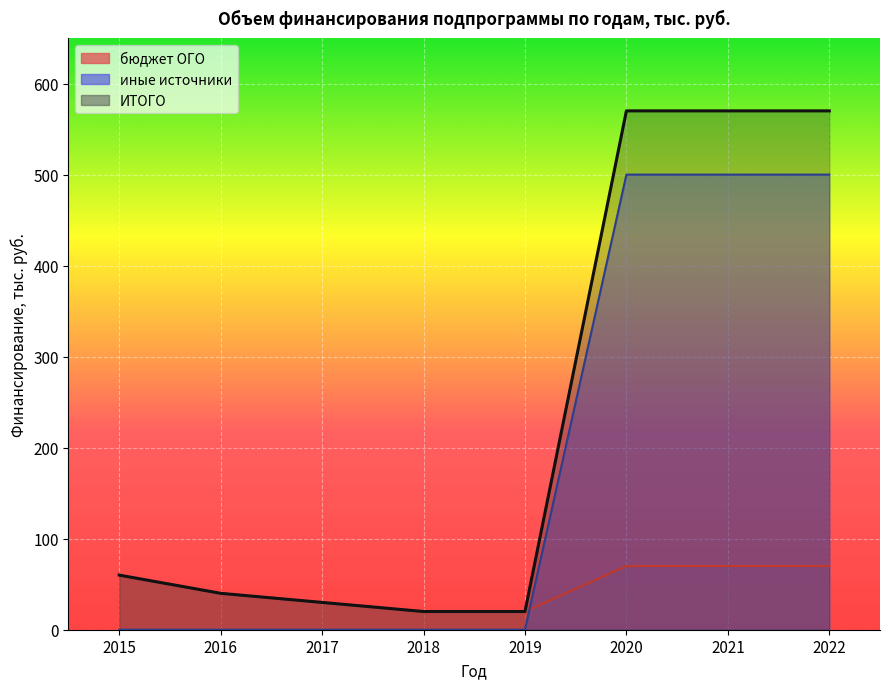

The бюджет ОГО series shows 13 at 2017. True or false?

False